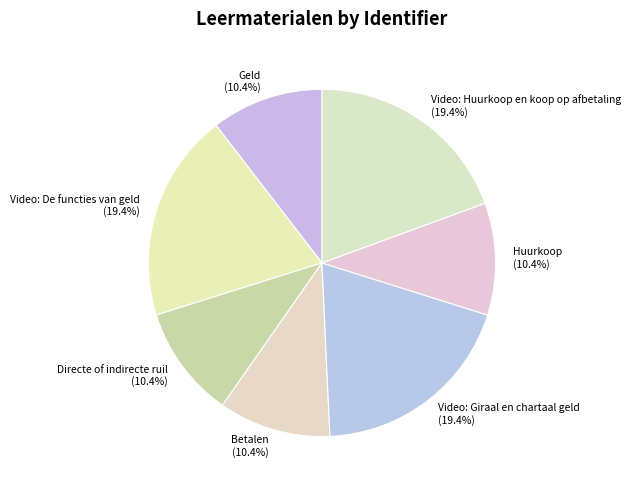

Between Video: Huurkoop en koop op afbetaling and Geld, which is larger?

Video: Huurkoop en koop op afbetaling